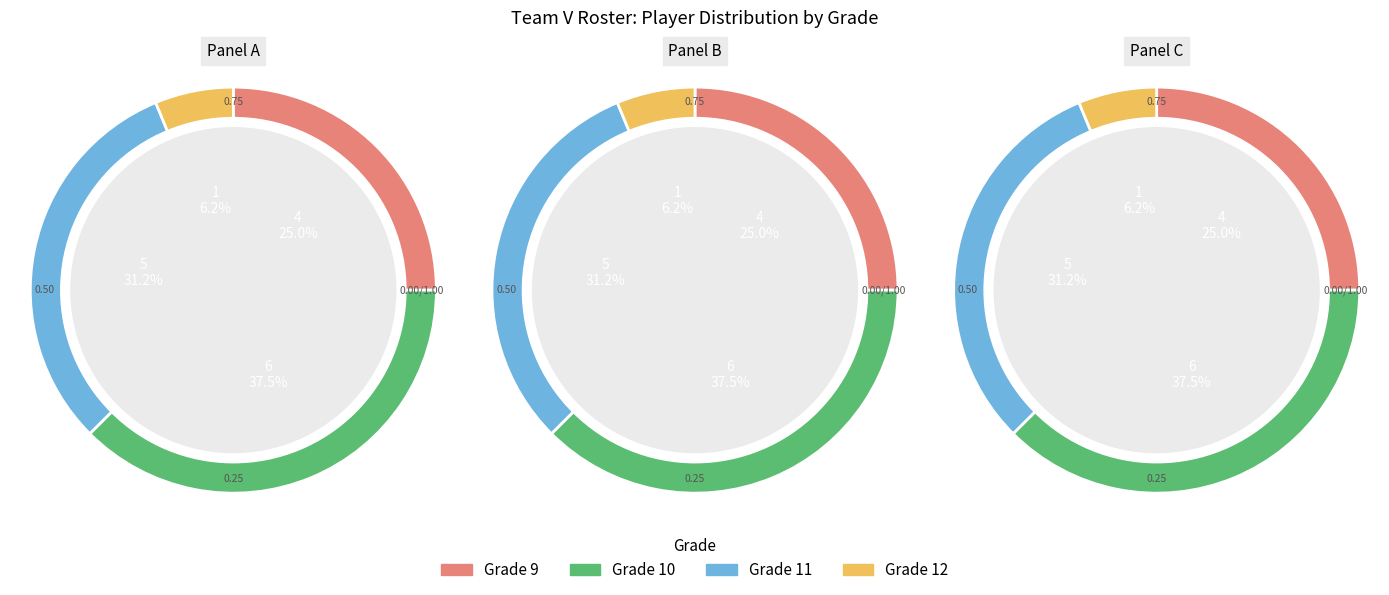

What percentage do Grade 10 and Grade 11 together represent?

68.8%